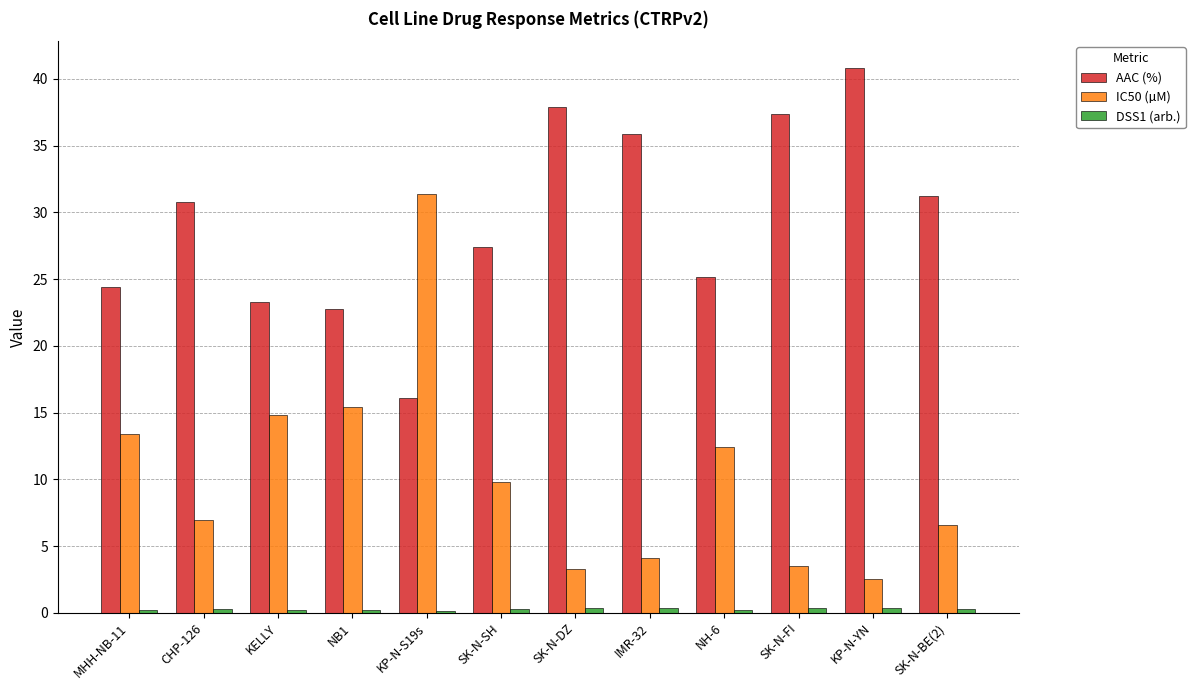

At how many categories does at least one series exceed 26?

8